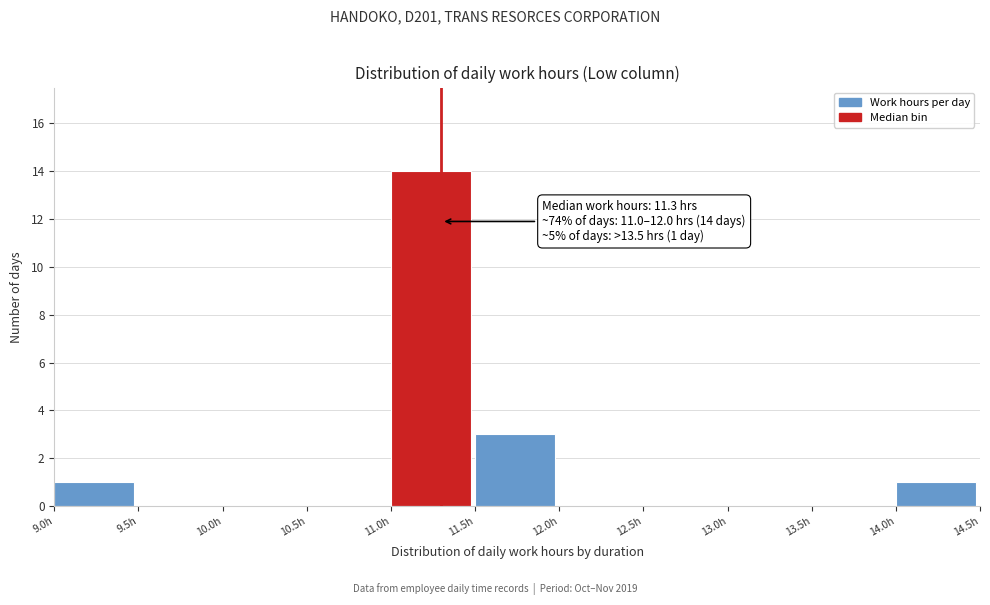

Which range on the x-axis has the tallest bar?

11.0 to 11.5